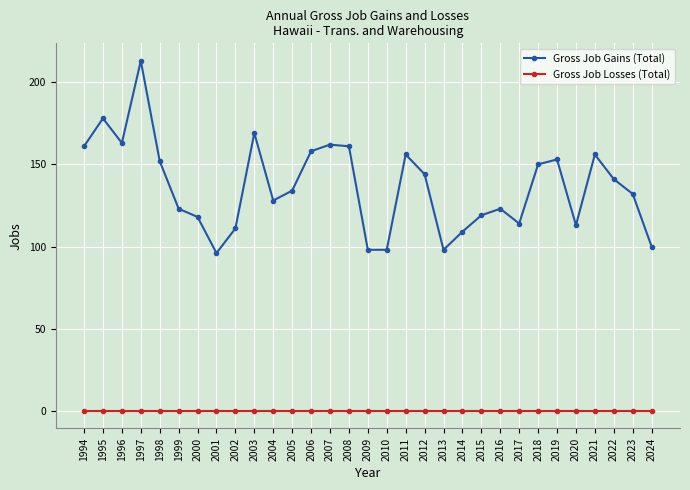

What is the value of the Gross Job Gains (Total) point at the 10th from the left?

169